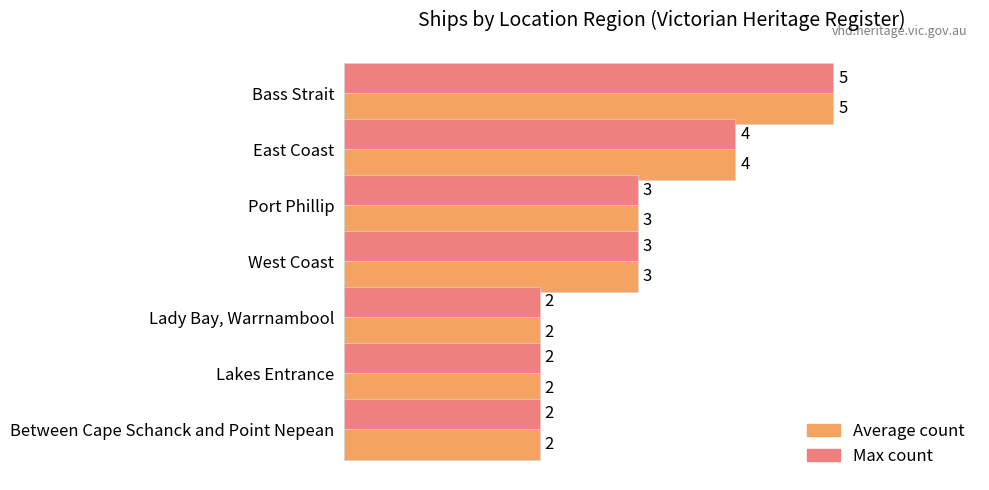

Which label corresponds to the largest value in the chart?

Bass Strait